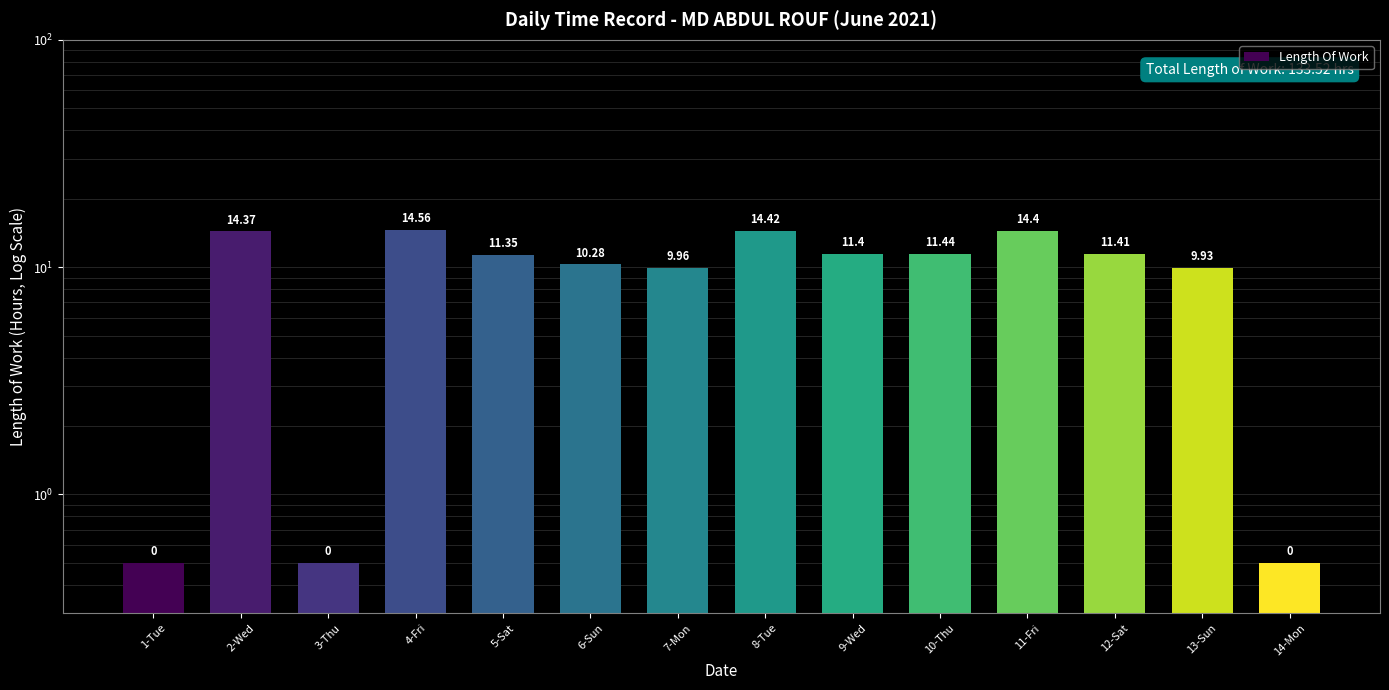

At which category does the chart reach its minimum across all series?

1-Tue